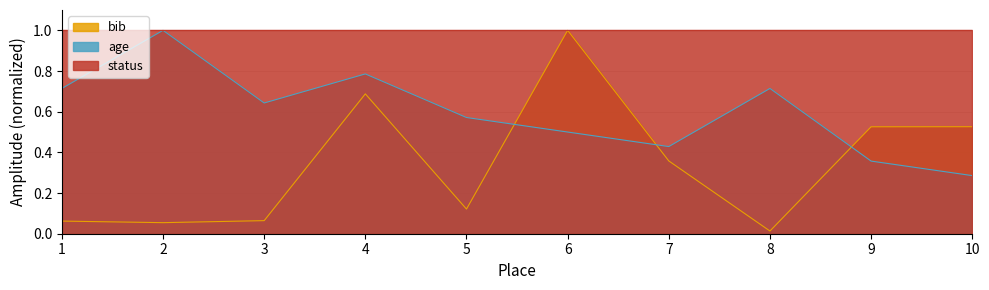

Is the value of bib at 6 greater than the value of age at 1?

Yes